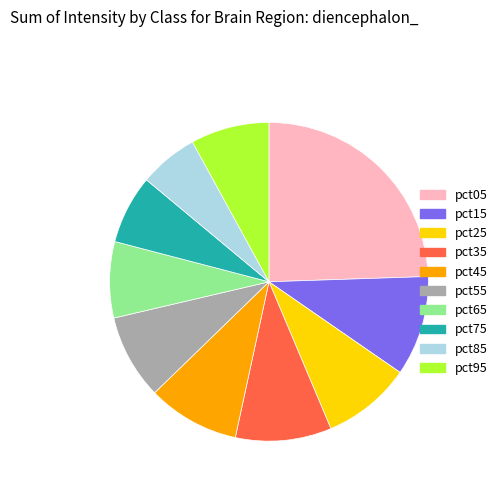

Which slice is the smallest?

pct85